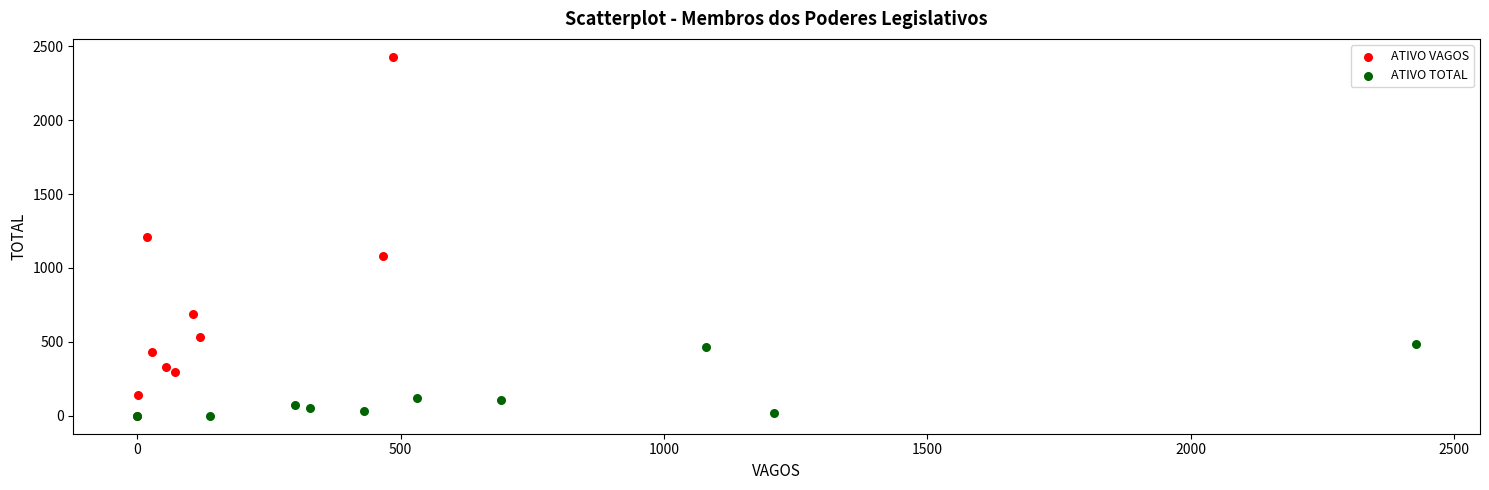

Which series reaches the maximum Y coordinate?

ATIVO VAGOS